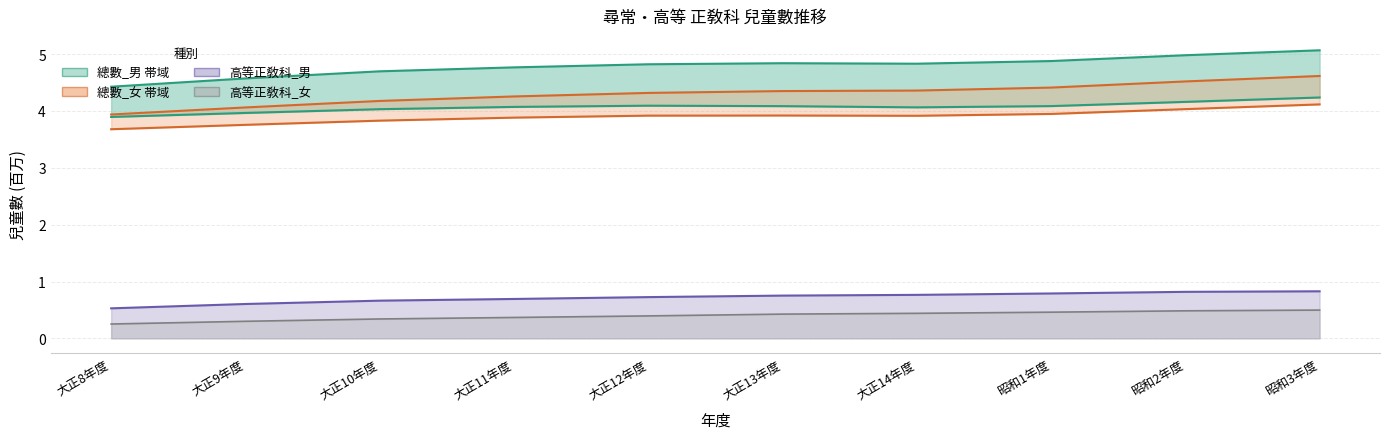

What is the sum of all 高等正敎科_女 values?

4.0